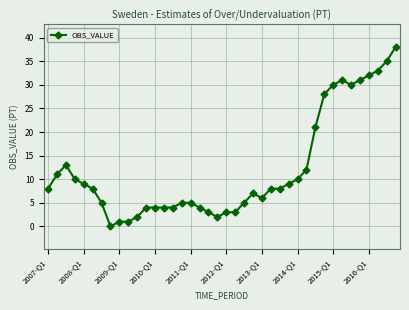

What is the maximum value shown in the chart?

38